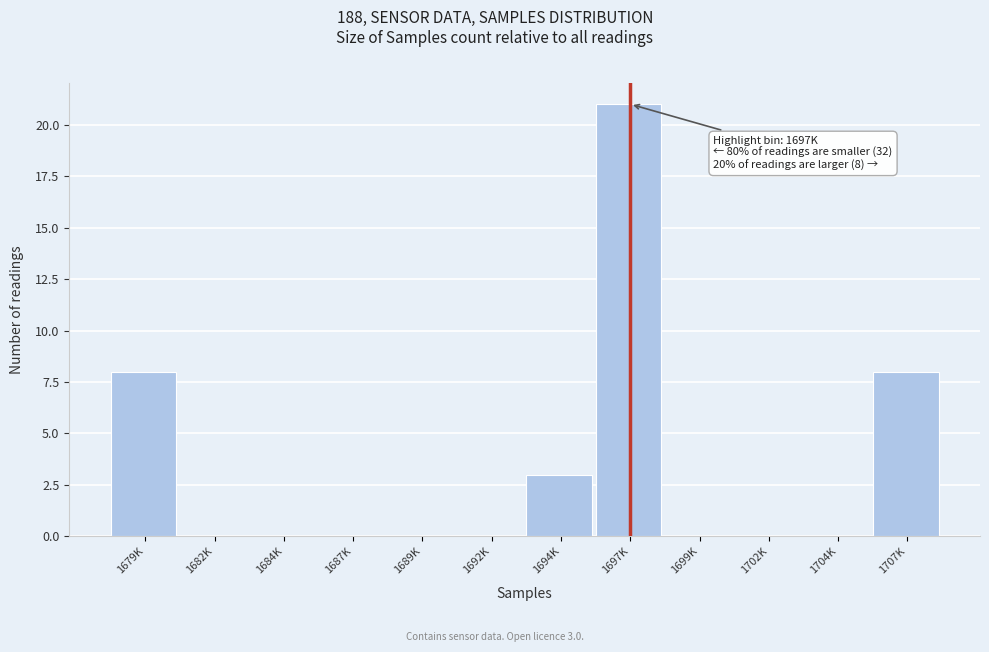

Reading right to left, what are all the values shown in this chart?

1707K=8	1704K=0	1702K=0	1699K=0	1697K=21	1694K=3	1692K=0	1689K=0	1687K=0	1684K=0	1682K=0	1679K=8